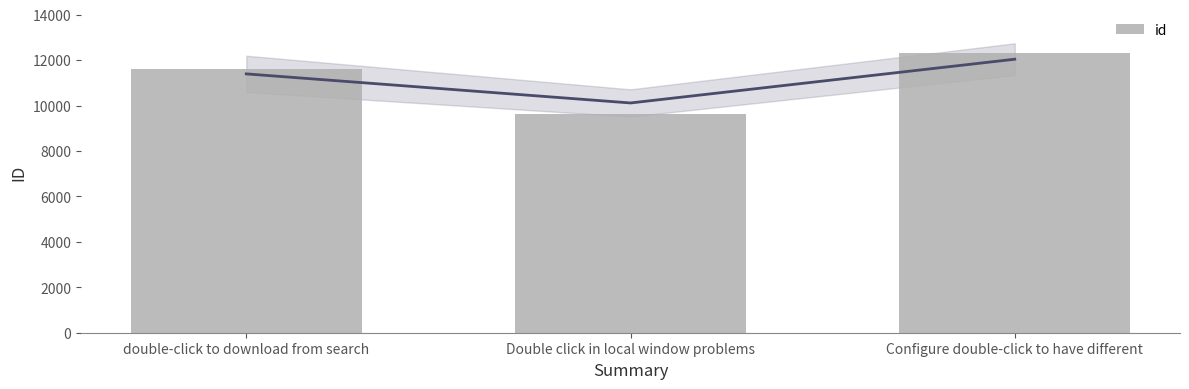

Count the number of data series in this chart.

1